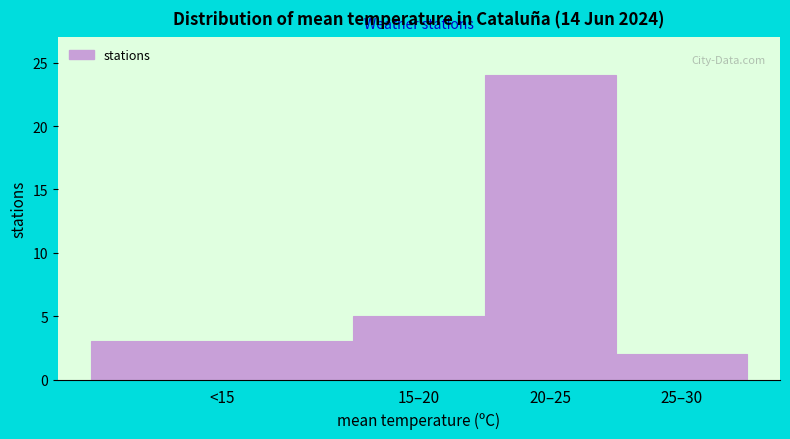

Reading left to right, extract all data points from this chart.

3	5	24	2